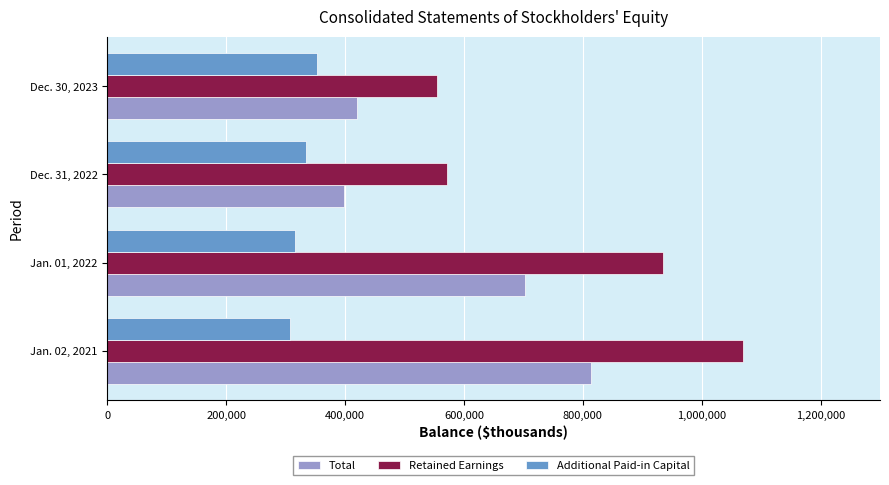

List the series in order of their peak value, lowest first.

Additional Paid-in Capital, Total, Retained Earnings